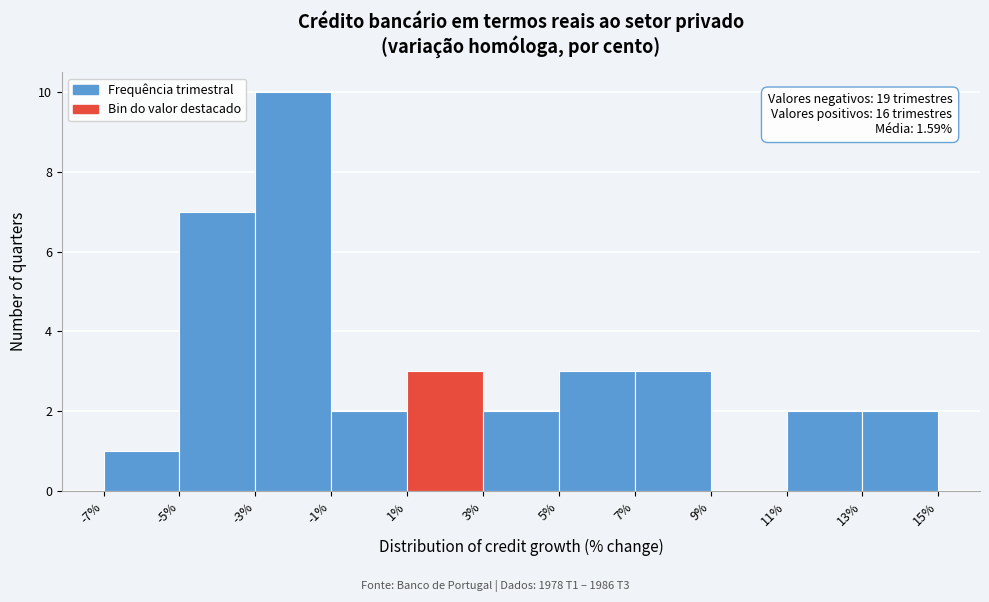

Which range on the x-axis has the tallest bar?

-3% to -1%